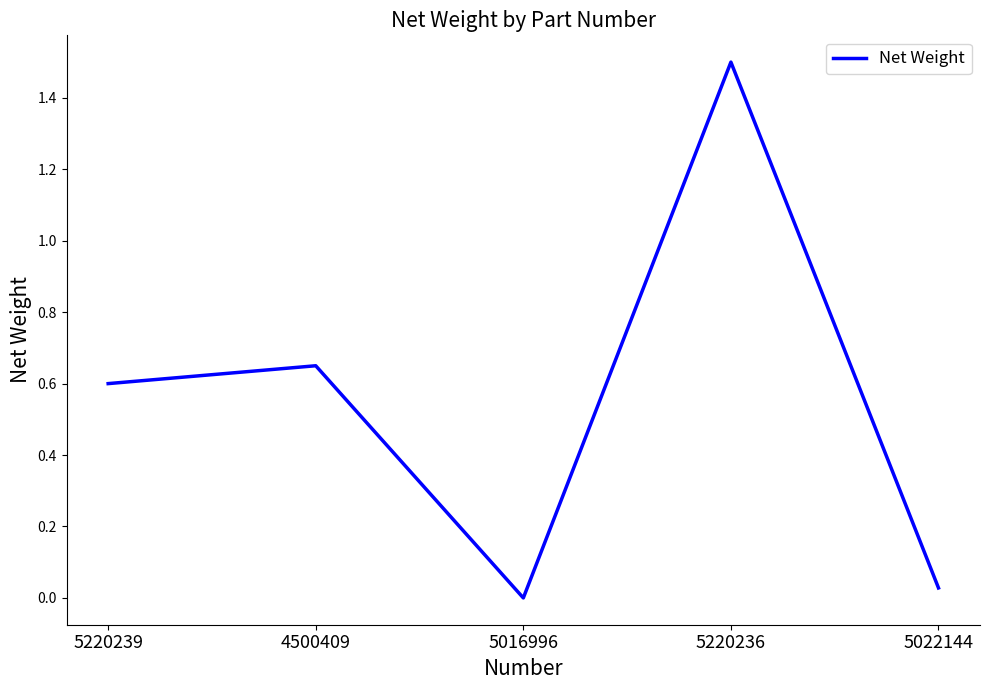

Count the number of categories in the chart.

5